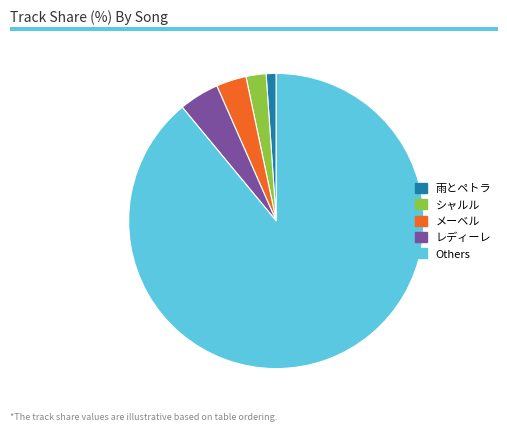

Which slice is the smallest?

雨とペトラ